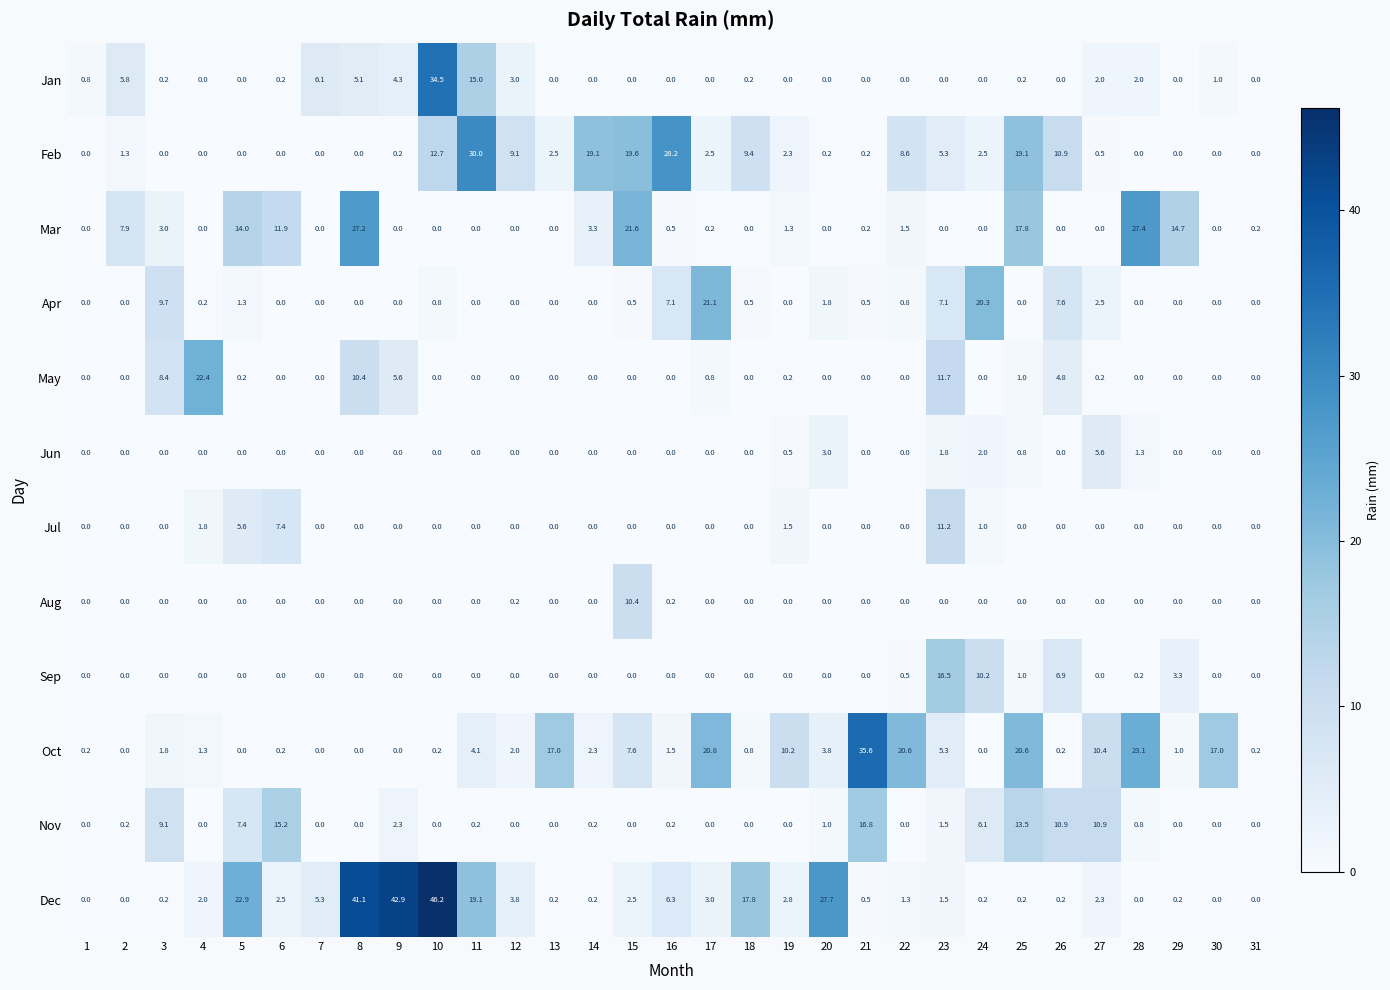

What is the maximum value for Jul?

11.2